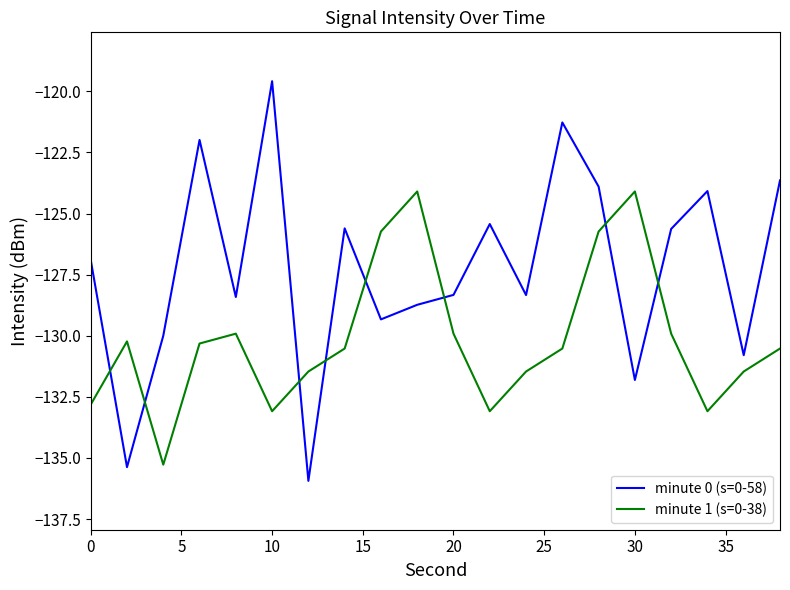

What is the lowest value of the minute 1 (s=0-38) series?

-135.3